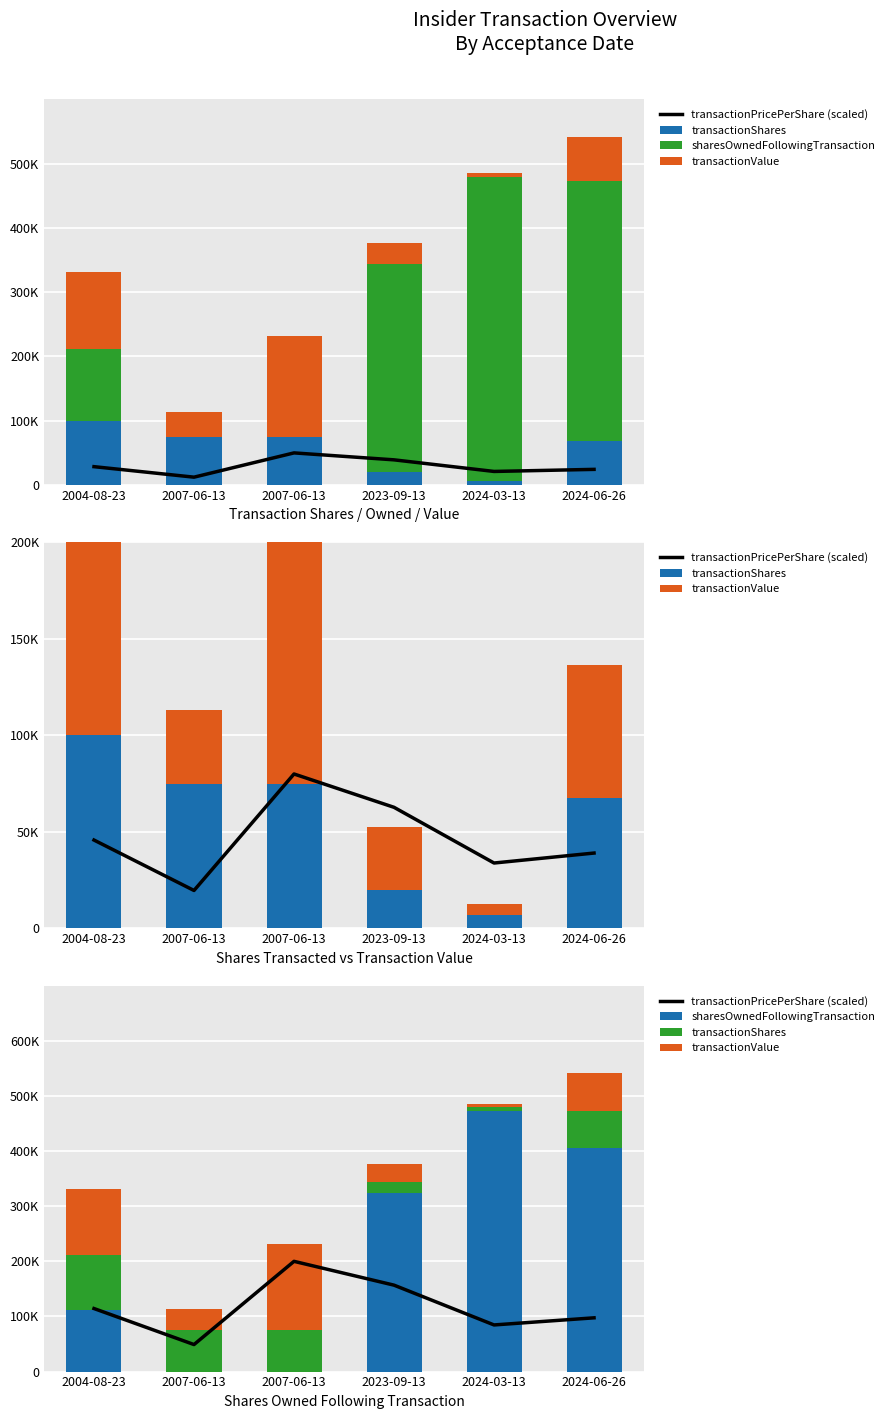

What is the difference between the maximum and minimum values in the transactionValue series?

150125.0